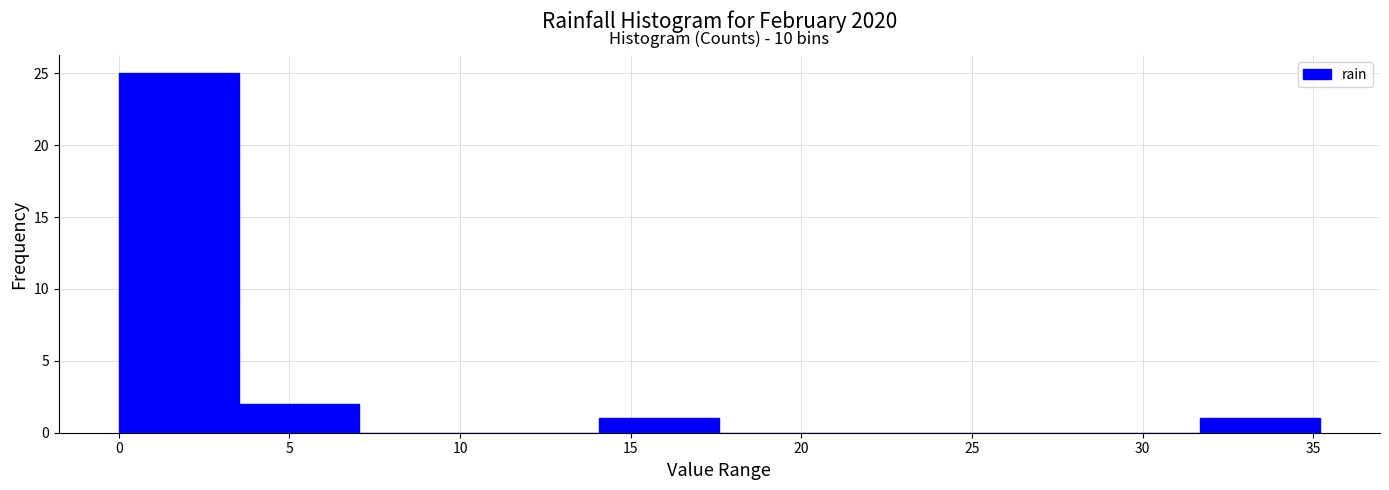

Over which range of the x-axis is the bar tallest?

0.0 to 3.5